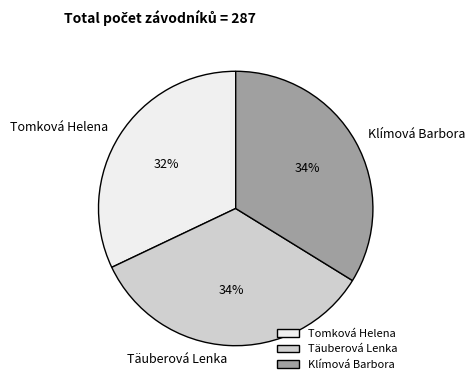

What percentage is the Klímová Barbora slice, to the nearest percent?

34%